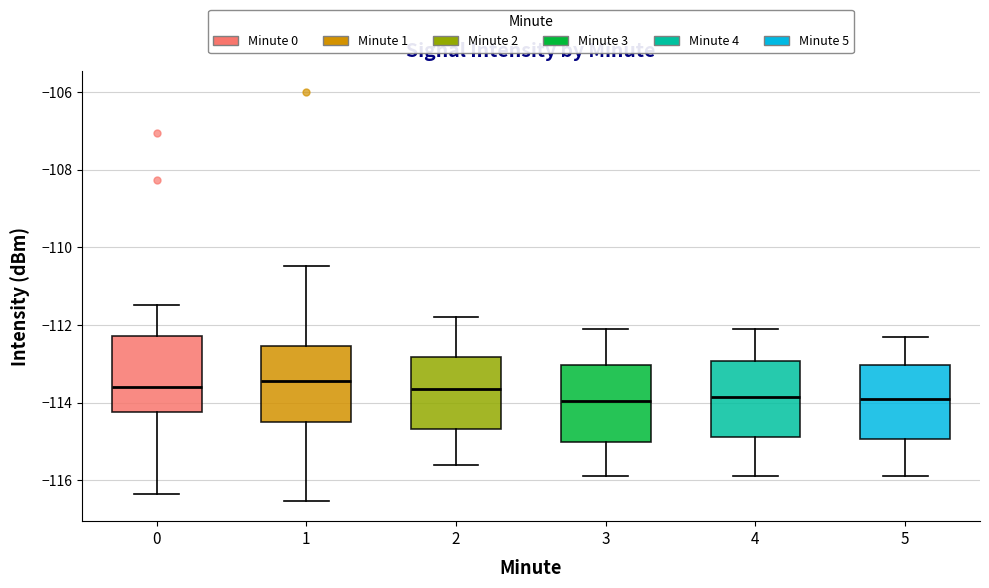

Reading left to right, transcribe this box plot: for each box, give where its median line is, the range the box spans, and where its two whiskers end, as read against the y-axis. The values are not printed on the chart, so give them approximately, as read against the axis.

0: median -113.6, box -114.2 to -112.2, whiskers -116.4 to -111.4
1: median -113.4, box -114.4 to -112.6, whiskers -116.6 to -110.4
2: median -113.6, box -114.6 to -112.8, whiskers -115.6 to -111.8
3: median -114.0, box -115.0 to -113.0, whiskers -115.8 to -112.0
4: median -113.8, box -114.8 to -113.0, whiskers -115.8 to -112.0
5: median -113.8, box -115.0 to -113.0, whiskers -115.8 to -112.2